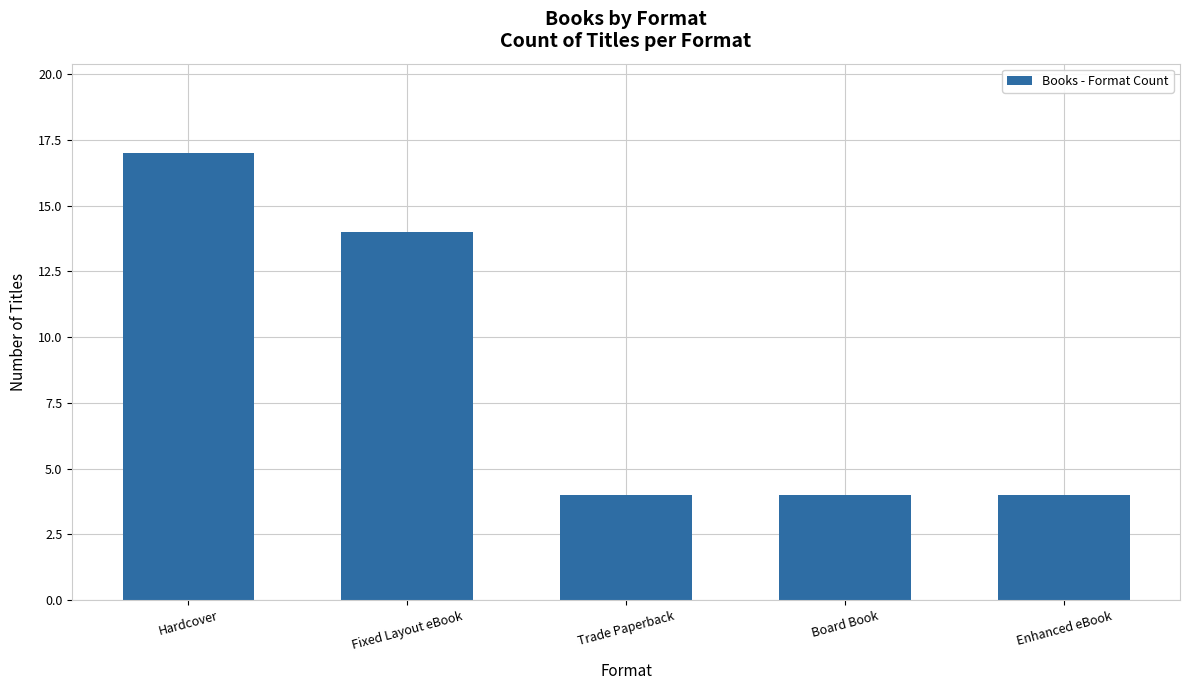

What is the approximate value at Fixed Layout eBook, to the nearest 5?

15